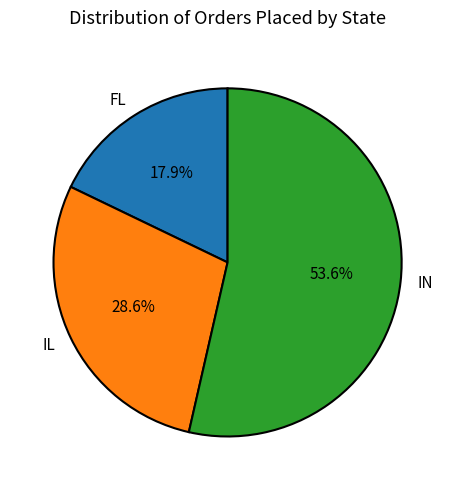

What percentage is the IN slice, to the nearest percent?

54%